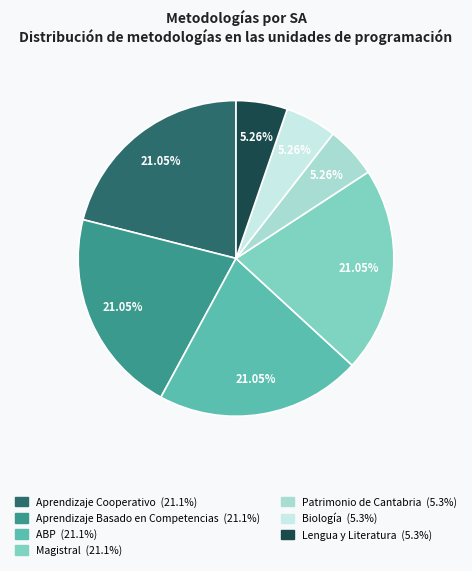

Is there any slice that represents more than half of the pie?

No